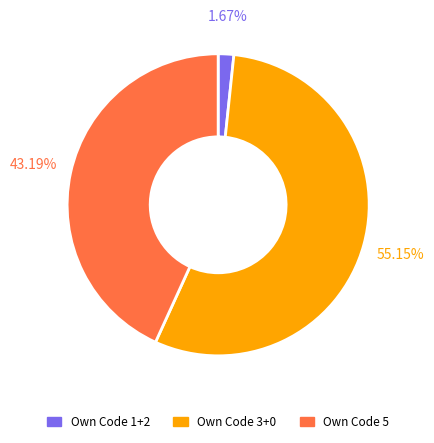

What is the majority slice?

Own Code 3+0